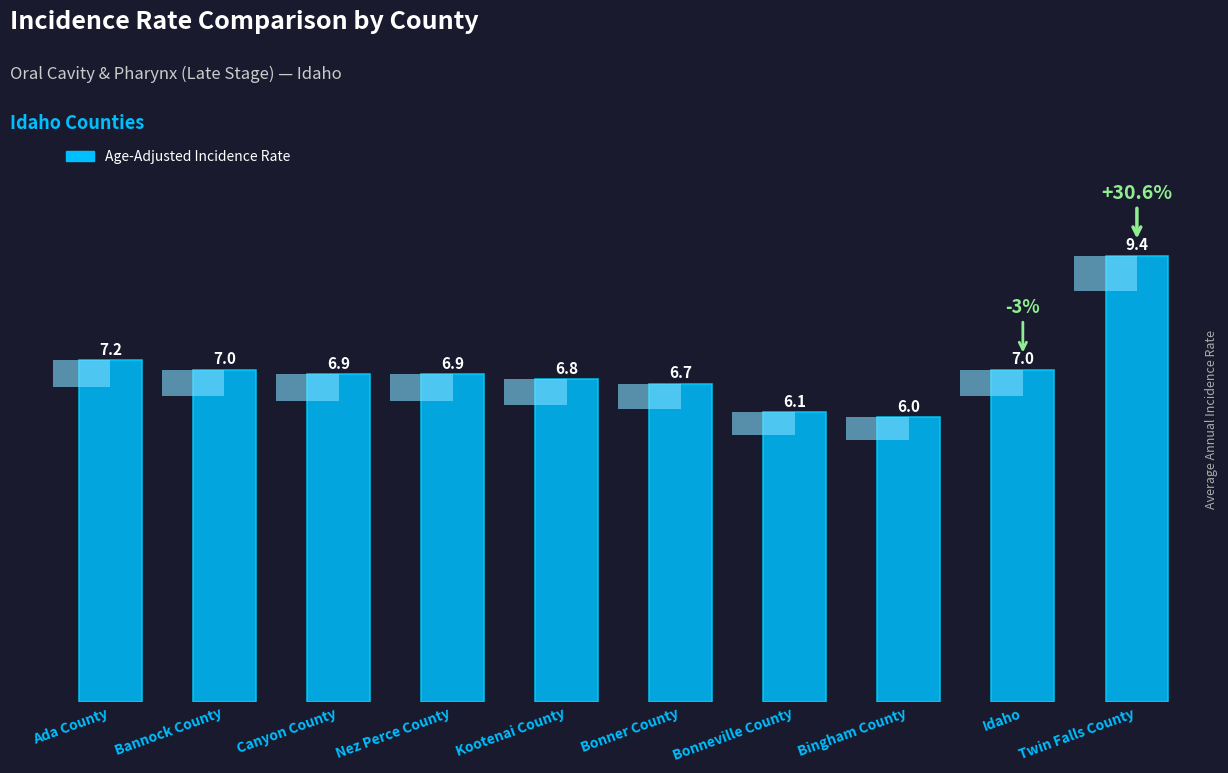

What is the average value?

7.0